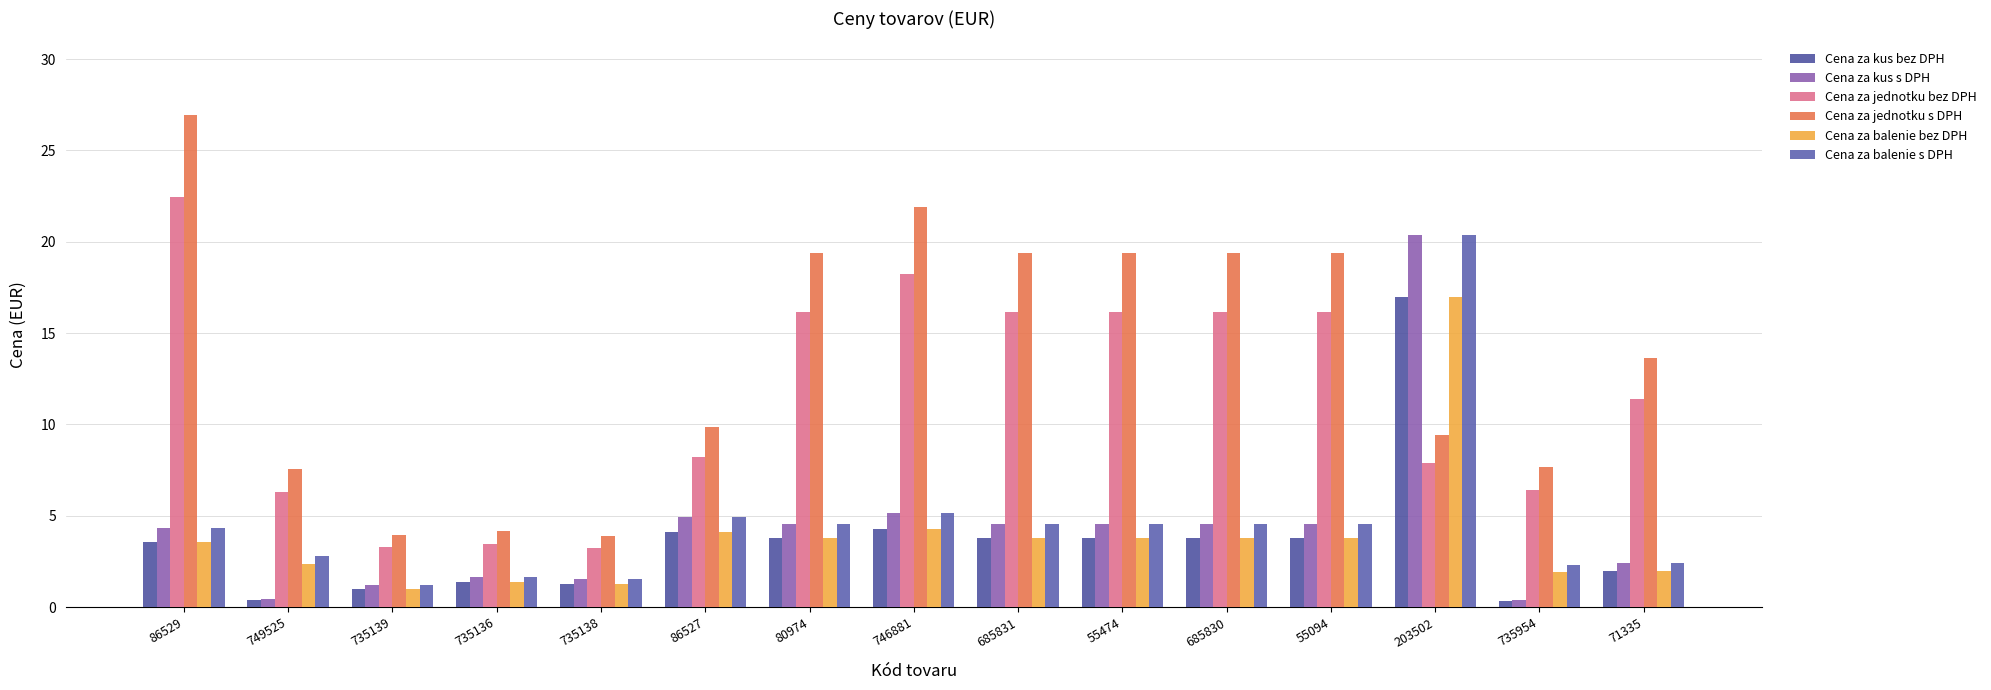

What is the label of the 11th bar from the left?

685830